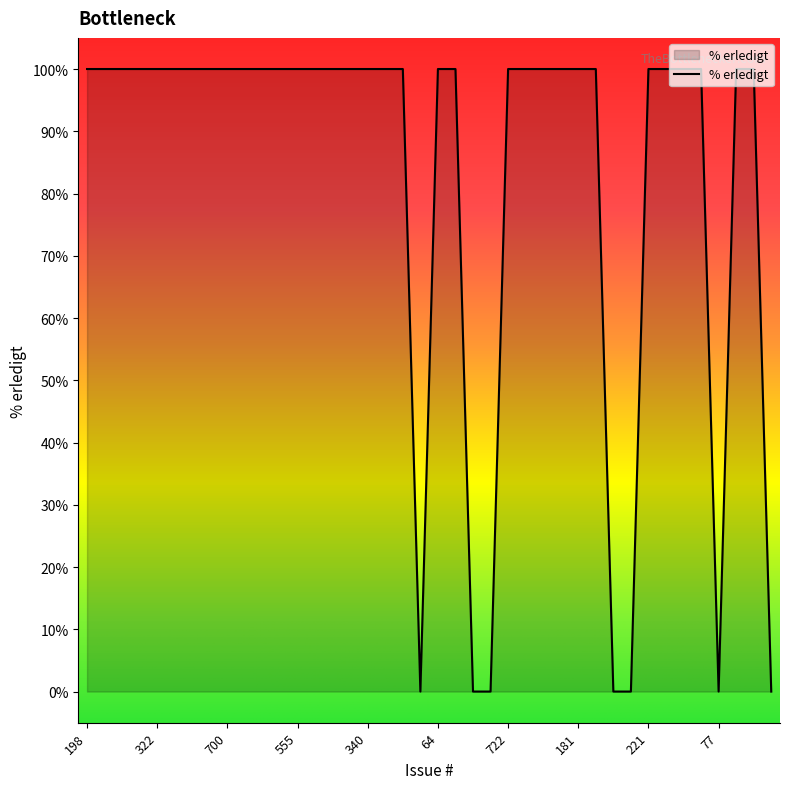

What is the maximum value shown in the chart?

100